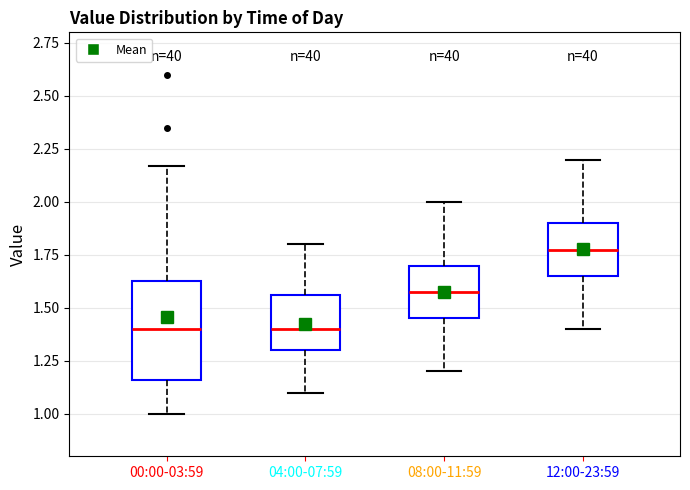

Which box is the tallest, from its lower edge to its upper edge?

00:00-03:59